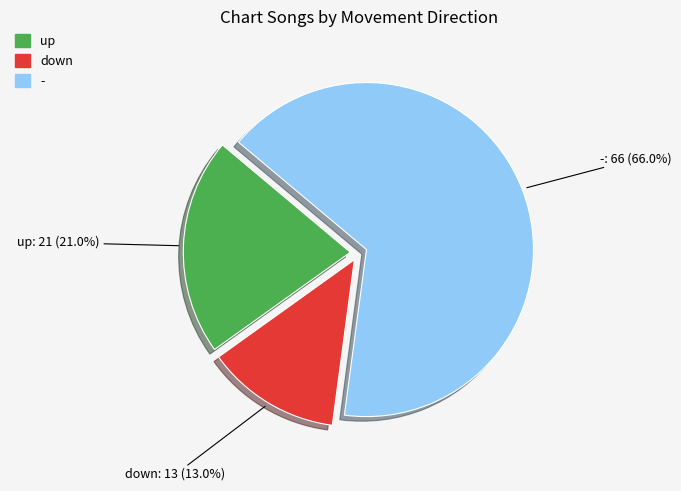

To the nearest percent, what percentage of the pie is down?

13%